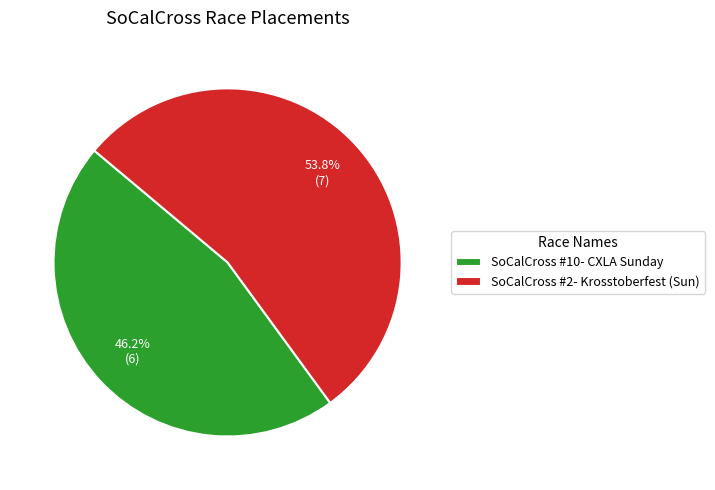

Does SoCalCross #2- Krosstoberfest (Sun) represent more than half of the total?

Yes